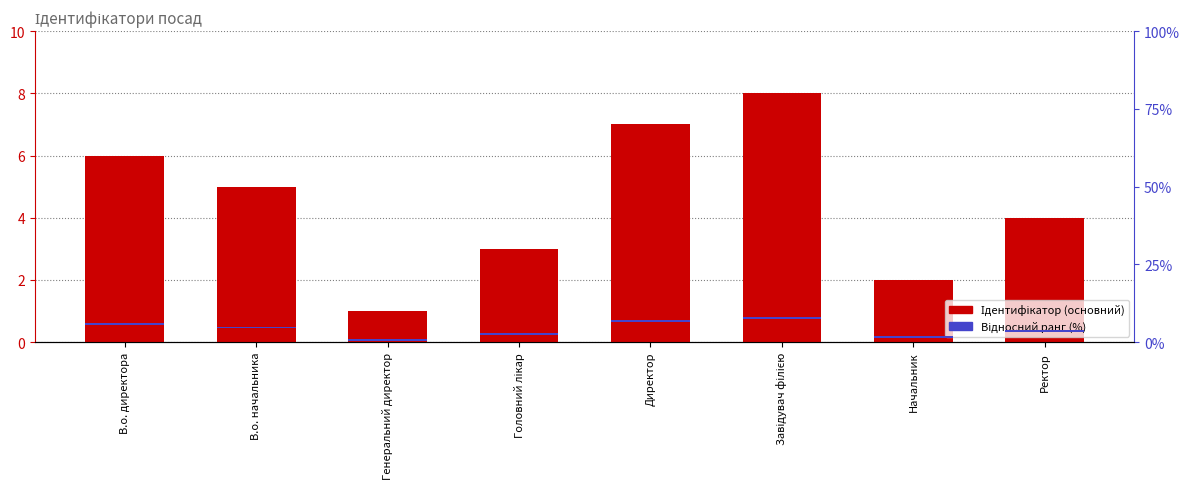

Which series has the largest total across all categories?

Ідентифікатор (основний)